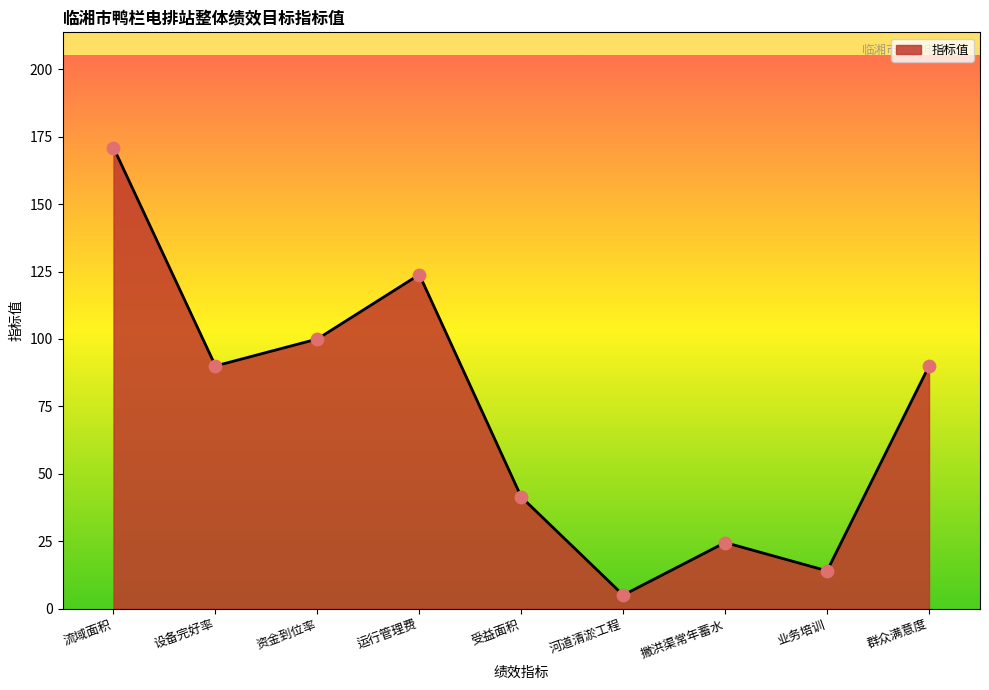

Which has a higher value, 流域面积 or 运行管理费?

流域面积